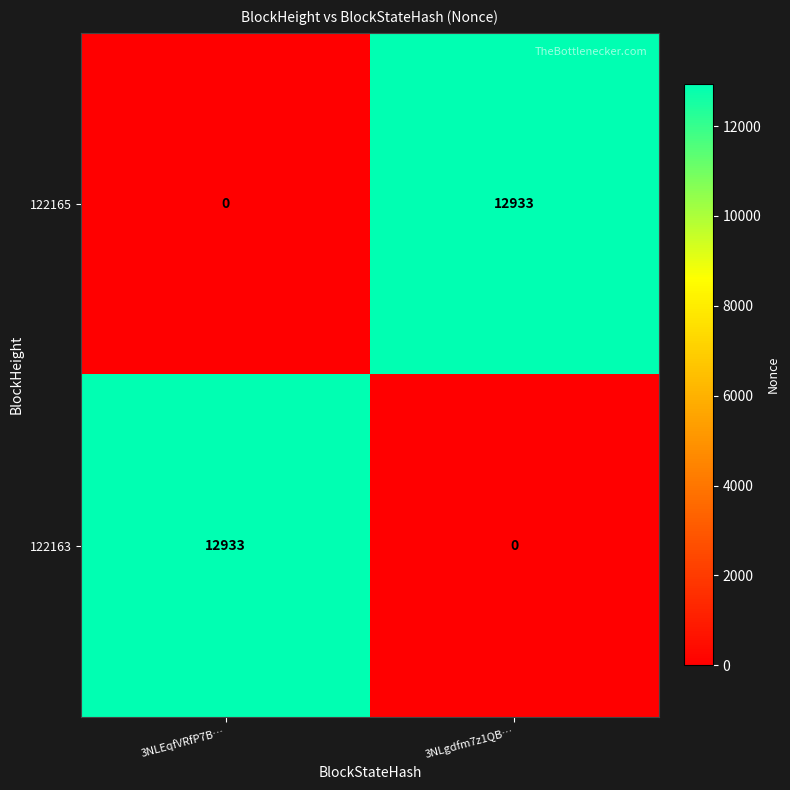

At how many categories does at least one series exceed 10510?

2